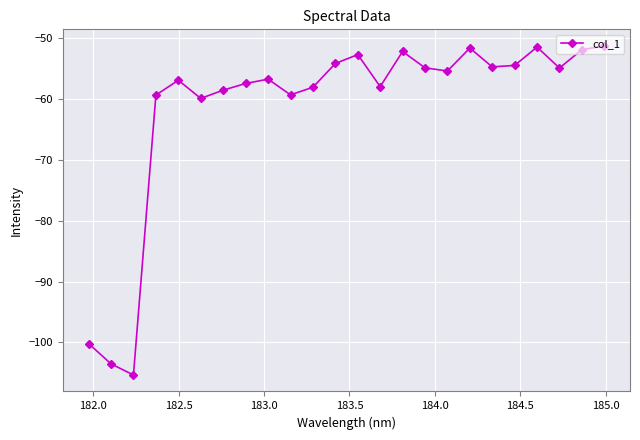

What is the smallest value displayed?

-105.4